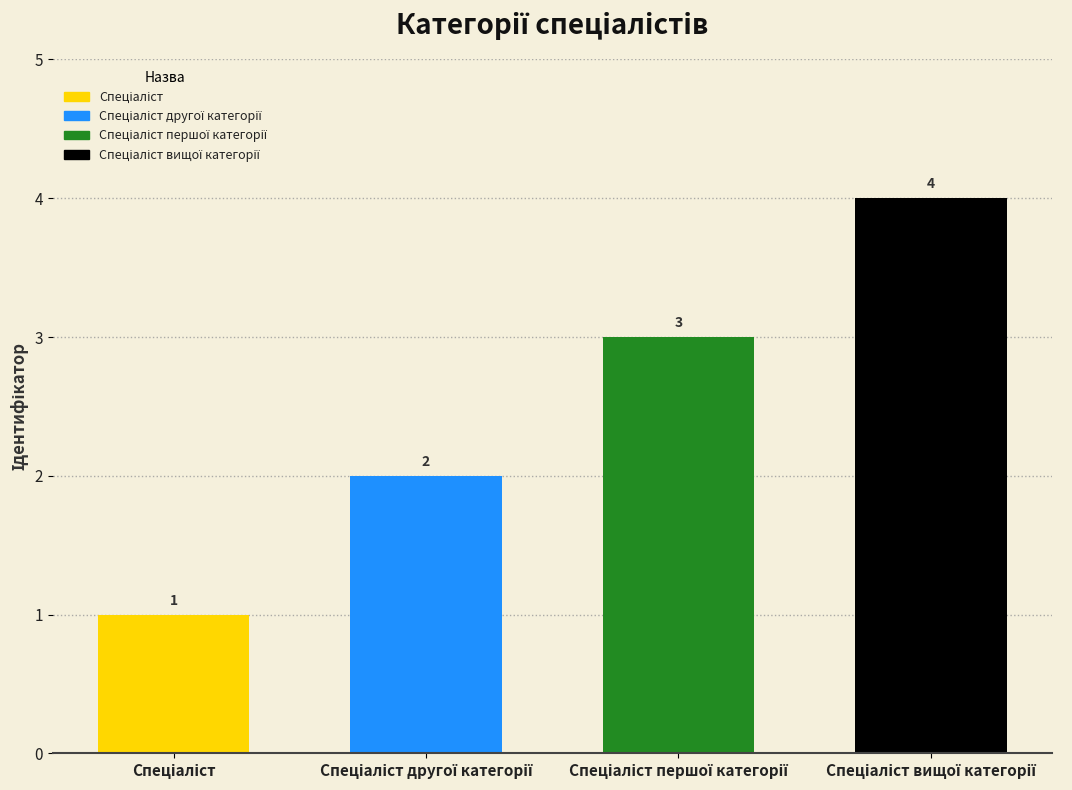

How many values are between 2 and 4?

3